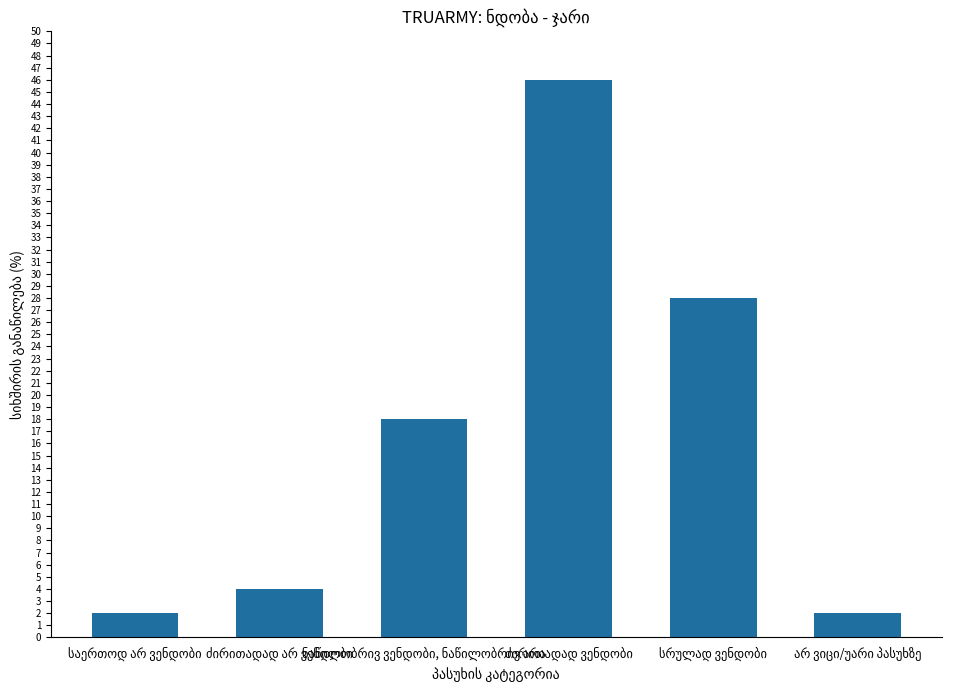

What is the sum of all values?

100